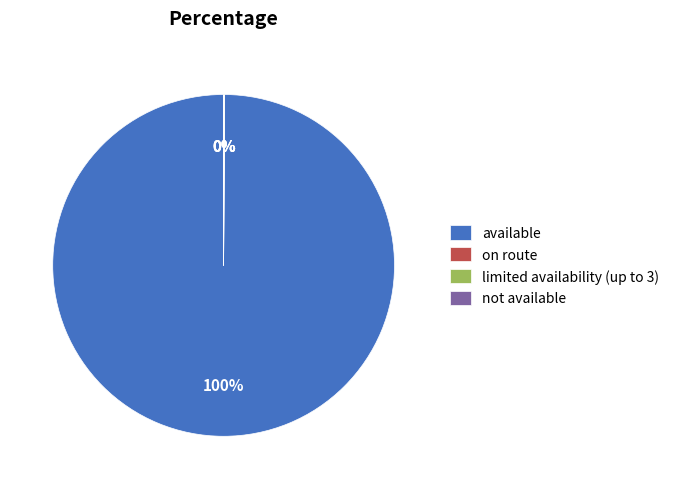

What percentage is the available slice, to the nearest percent?

100%